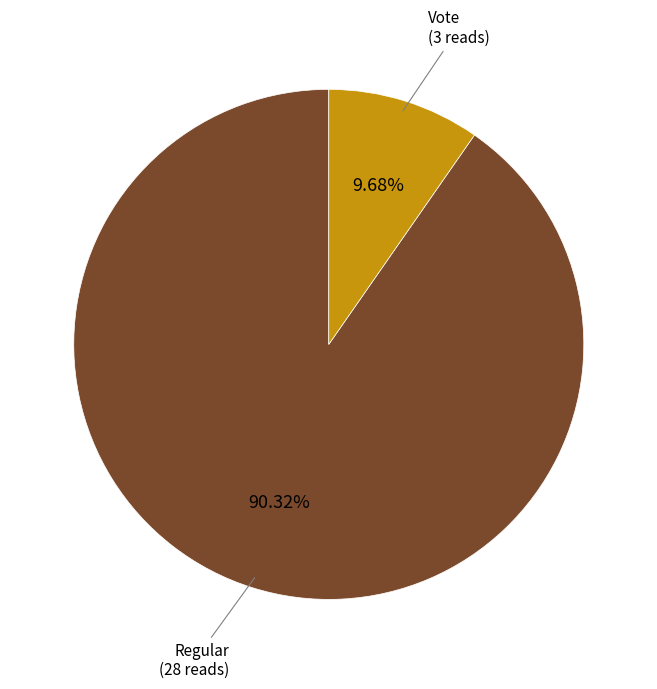

Does any single category account for the majority?

Yes